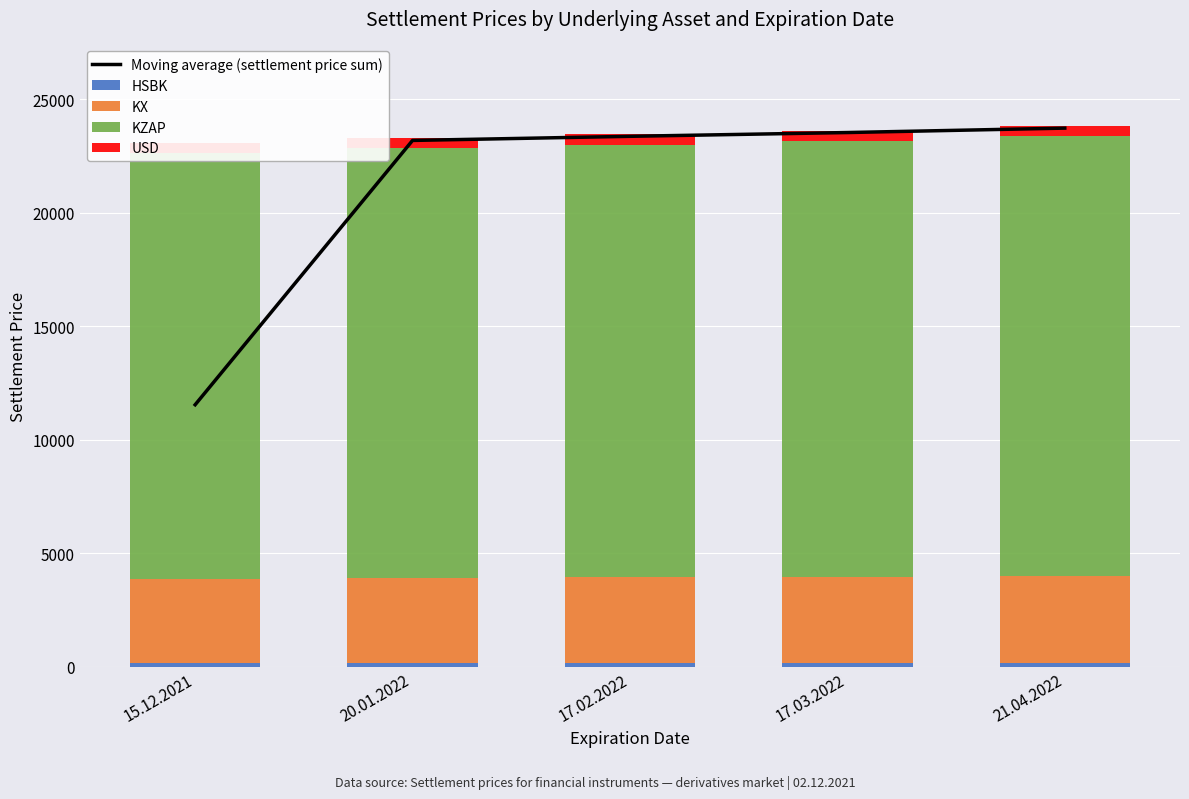

Which category has the highest value in the USD series?

21.04.2022